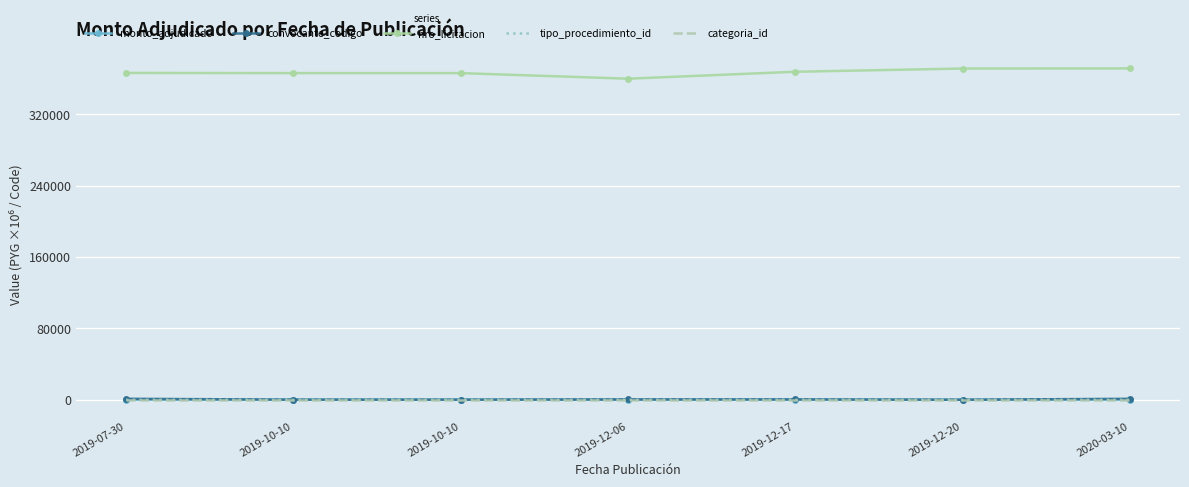

True or false: categoria_id has more than 2 points higher than both neighbors.

False